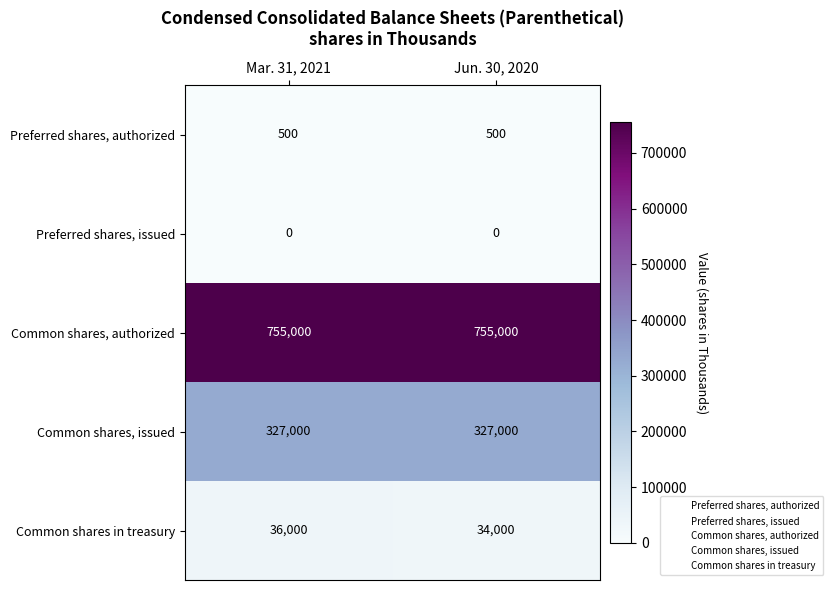

Reading left to right, extract all data points from this chart.

Preferred shares, authorized: Mar. 31, 2021=500	Jun. 30, 2020=500
Preferred shares, issued: Mar. 31, 2021=0	Jun. 30, 2020=0
Common shares, authorized: Mar. 31, 2021=755000	Jun. 30, 2020=755000
Common shares, issued: Mar. 31, 2021=327000	Jun. 30, 2020=327000
Common shares in treasury: Mar. 31, 2021=36000	Jun. 30, 2020=34000